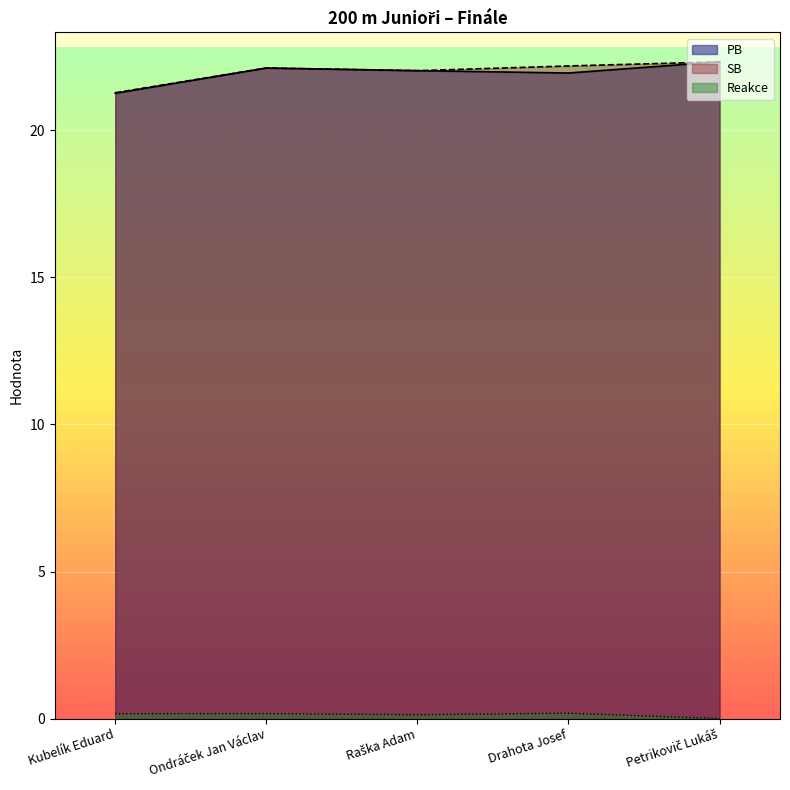

At which category is the sum across all series the highest?

Petrikovič Lukáš